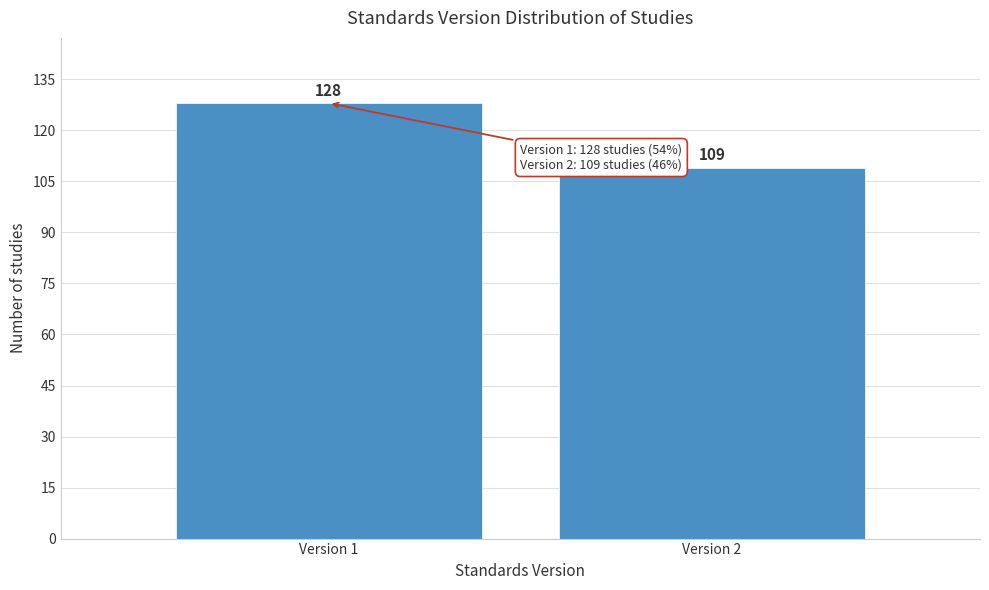

Reading right to left, list all the values displayed in this chart.

109	128